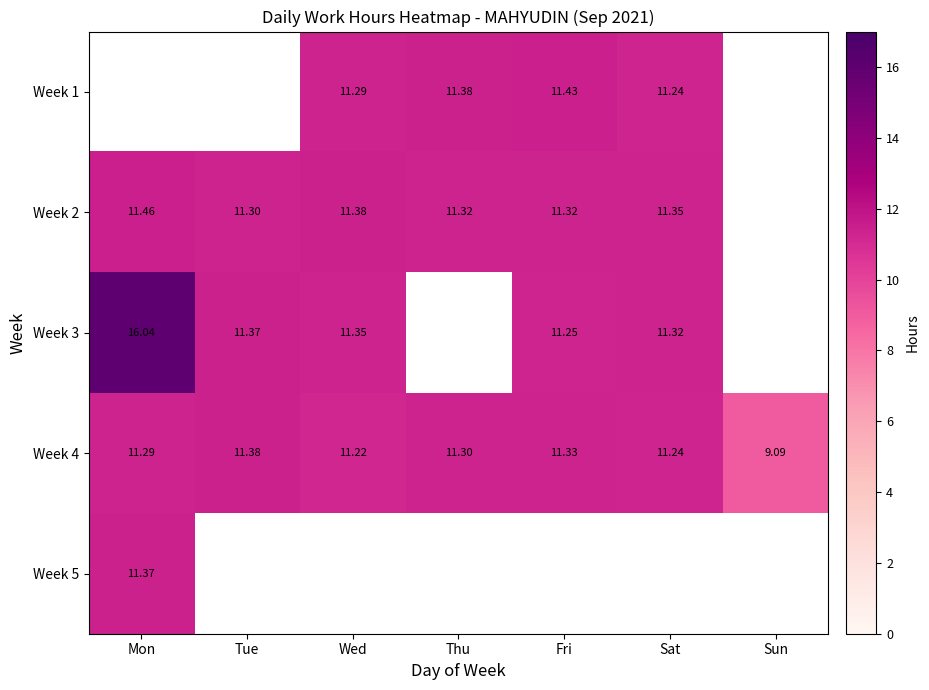

Which category has the highest value in the Week 4 series?

Tue